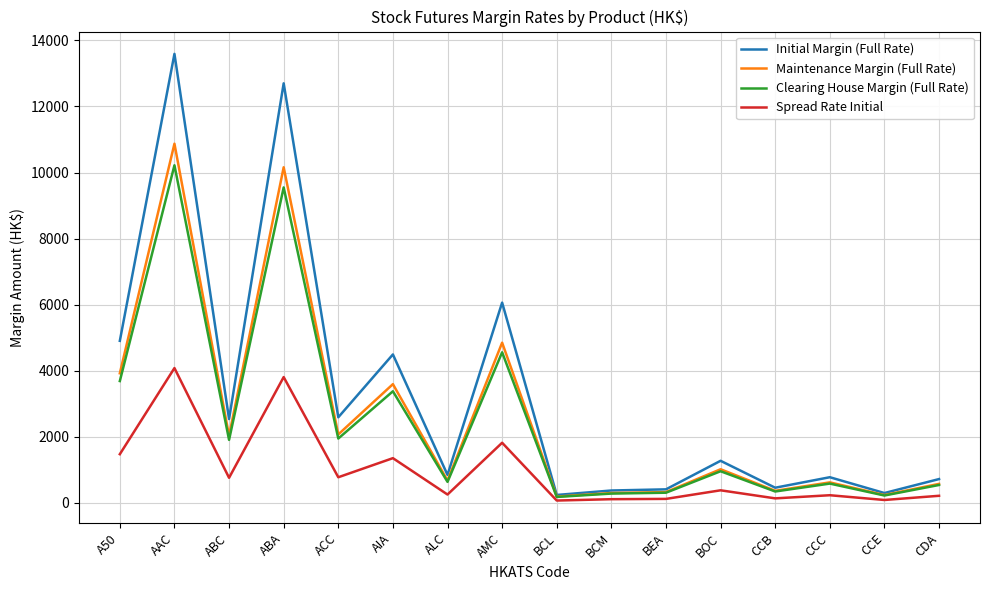

At which label does Initial Margin (Full Rate) reach its peak?

AAC